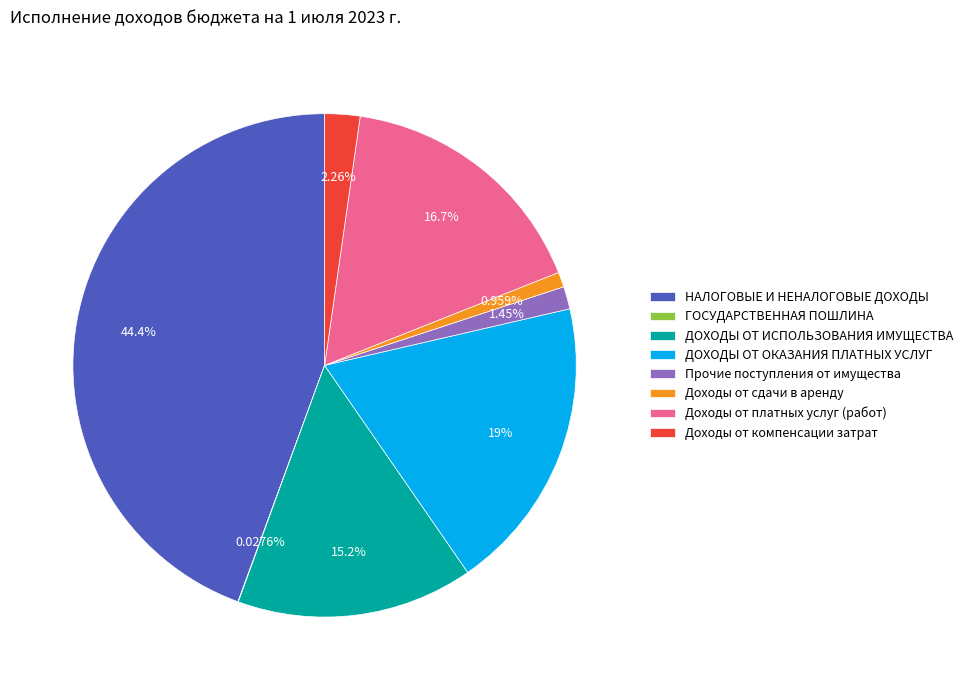

Do Доходы от сдачи в аренду and НАЛОГОВЫЕ И НЕНАЛОГОВЫЕ ДОХОДЫ together represent more than half of the pie?

No